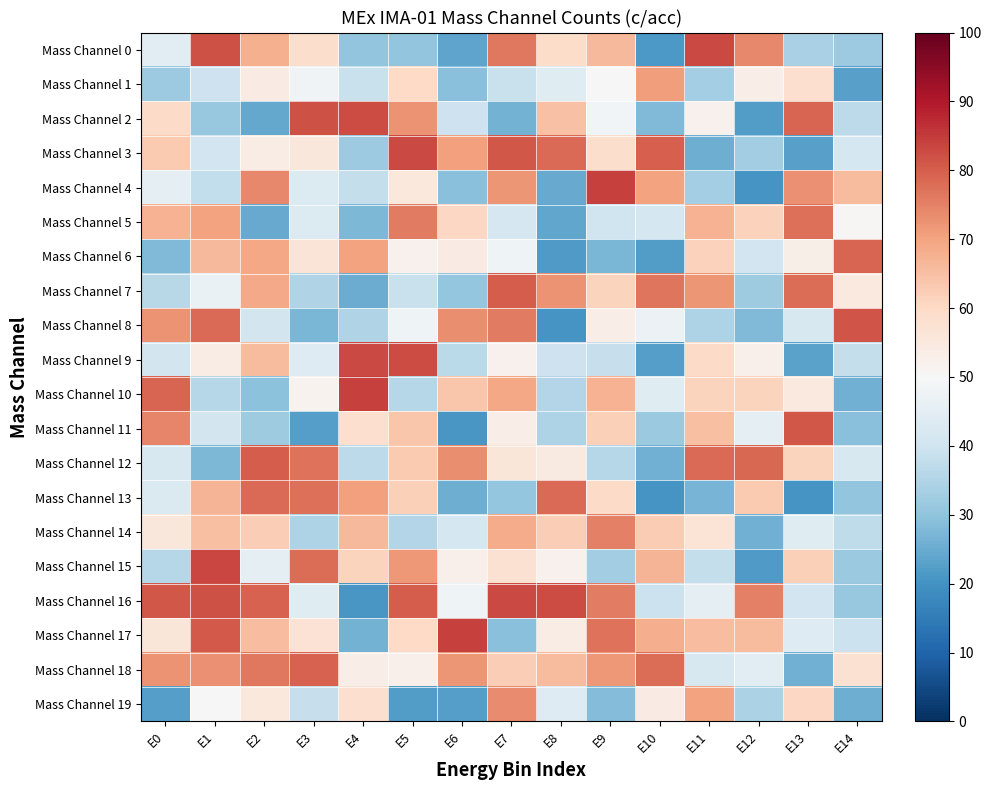

Which has a higher value, E0 or E2?

E2